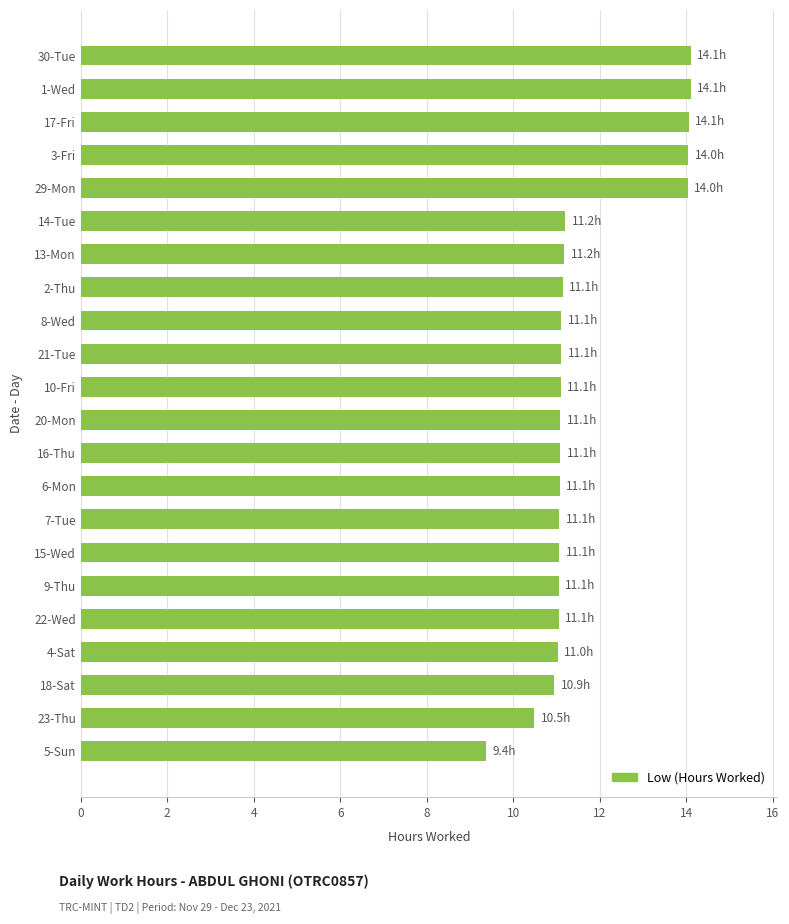

What is the difference between the maximum and second lowest values?

3.6